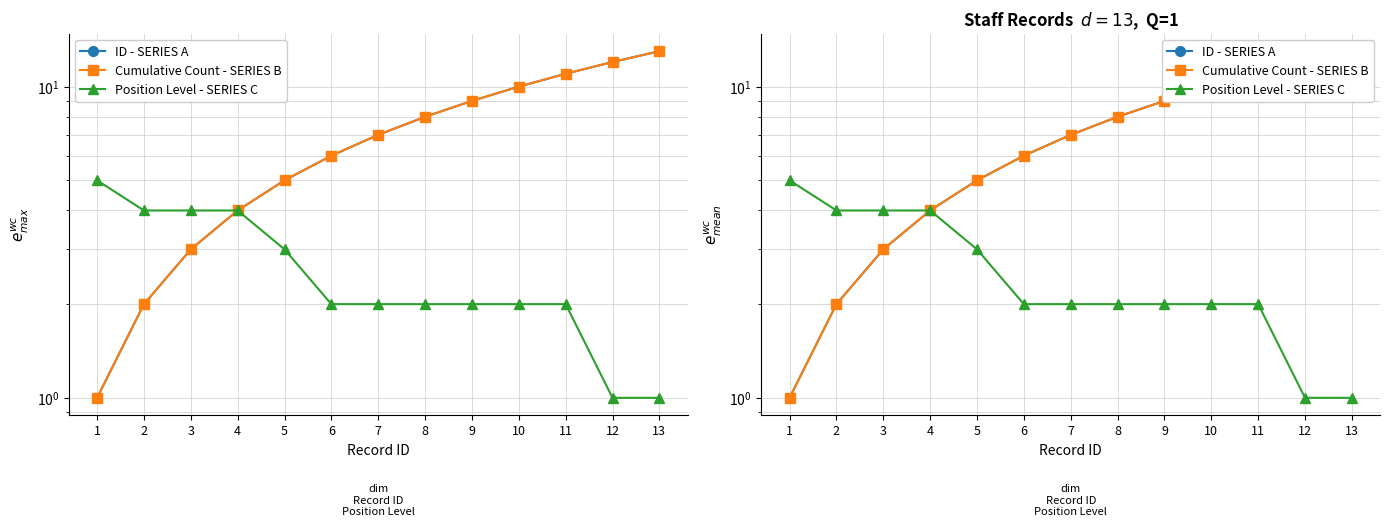

Which series has the largest total across all categories?

ID - SERIES A